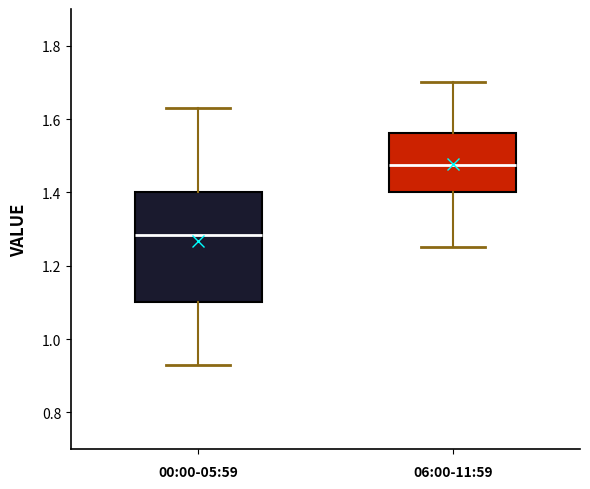

Reading left to right, transcribe this box plot: for each box, give where its median line is, the range the box spans, and where its two whiskers end, as read against the y-axis. The values are not printed on the chart, so give them approximately, as read against the axis.

00:00-05:59: median 1.28, box 1.10 to 1.40, whiskers 0.94 to 1.64
06:00-11:59: median 1.48, box 1.40 to 1.56, whiskers 1.26 to 1.70